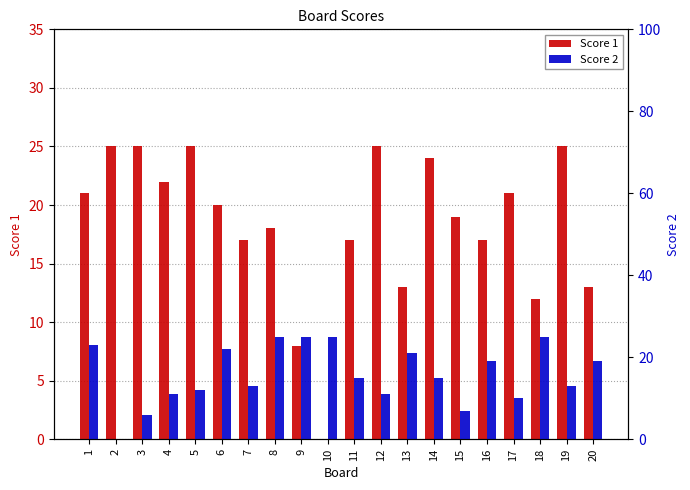

What is the difference between the maximum and minimum values in the Score 1 series?

25